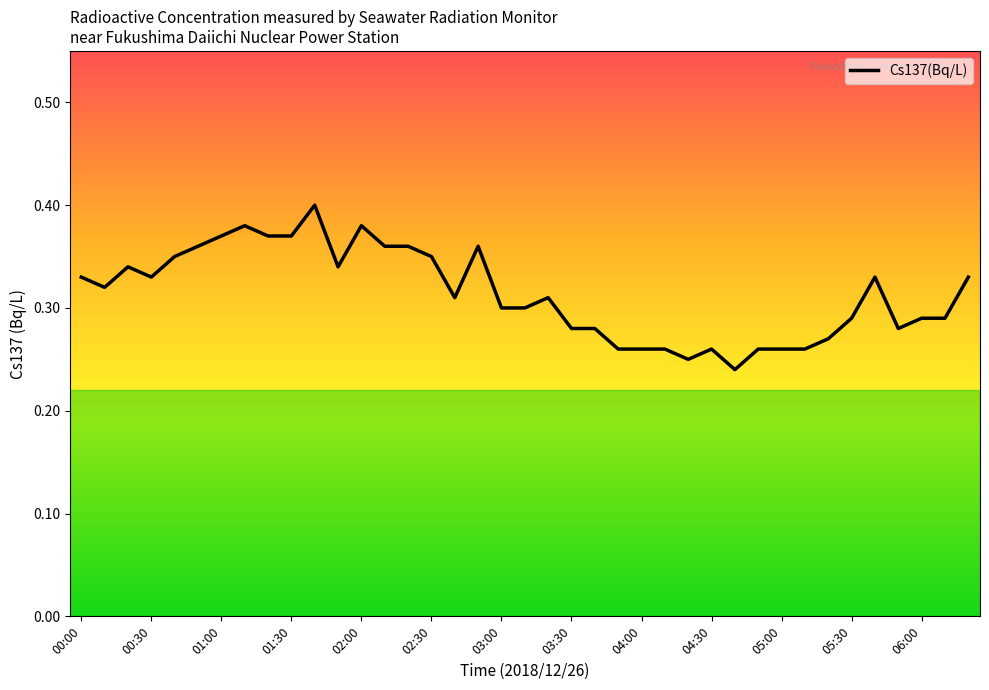

What is the label of the 2nd point from the right?

06:10